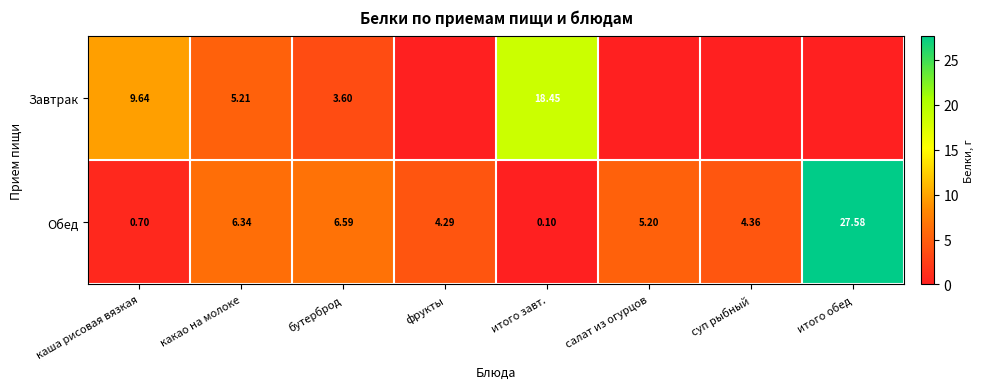

What is the difference between the highest and lowest values at фрукты?

4.3